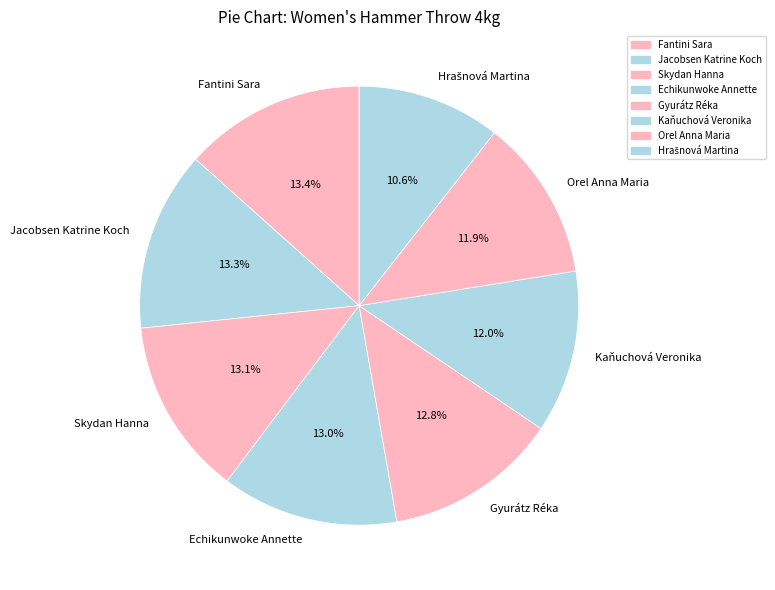

Combined, what portion of the pie is Echikunwoke Annette and Skydan Hanna?

26.1%